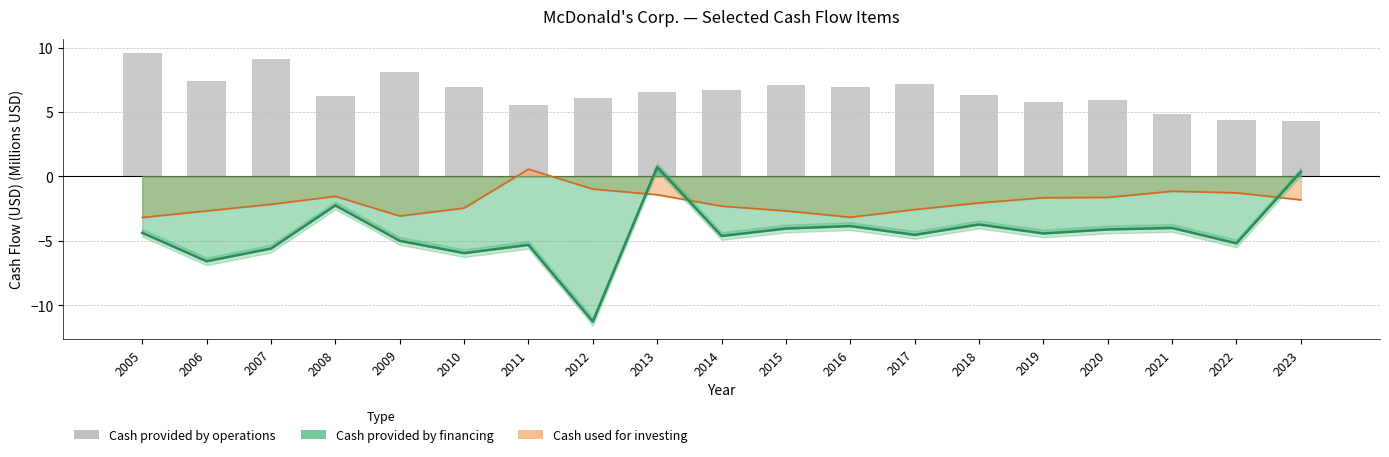

List the labels in order of value, smallest first.

2023, 2022, 2021, 2011, 2019, 2020, 2012, 2008, 2018, 2013, 2014, 2016, 2010, 2015, 2017, 2006, 2009, 2007, 2005